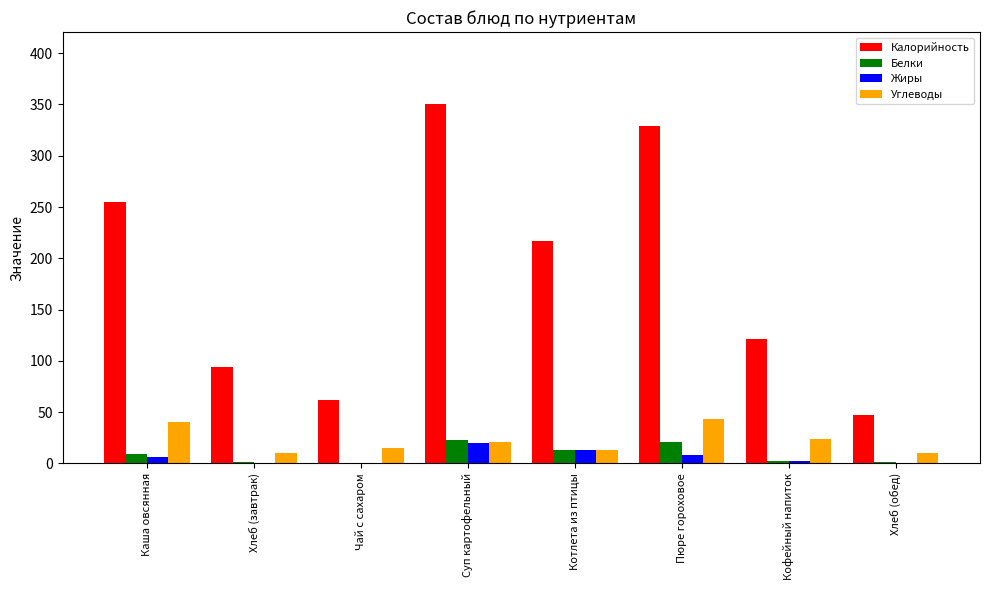

What is the highest value of the Калорийность series?

350.5